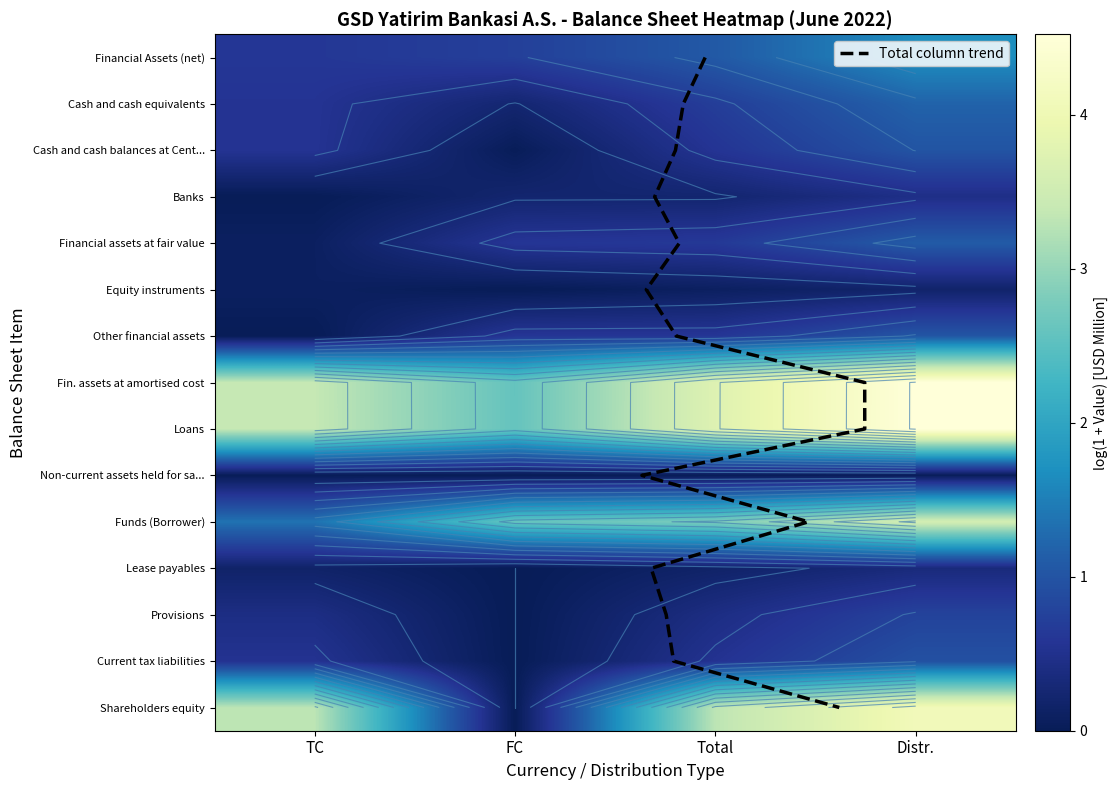

List the labels in order of Banks value, smallest first.

TC, FC, Total, Distr.